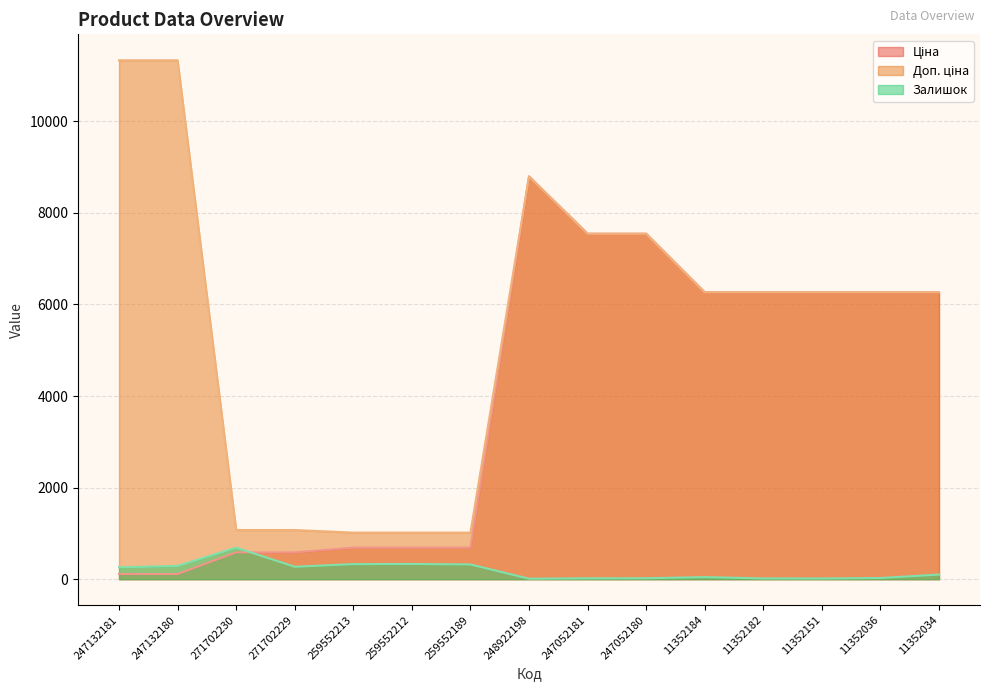

Which series has the largest total across all categories?

Доп. ціна